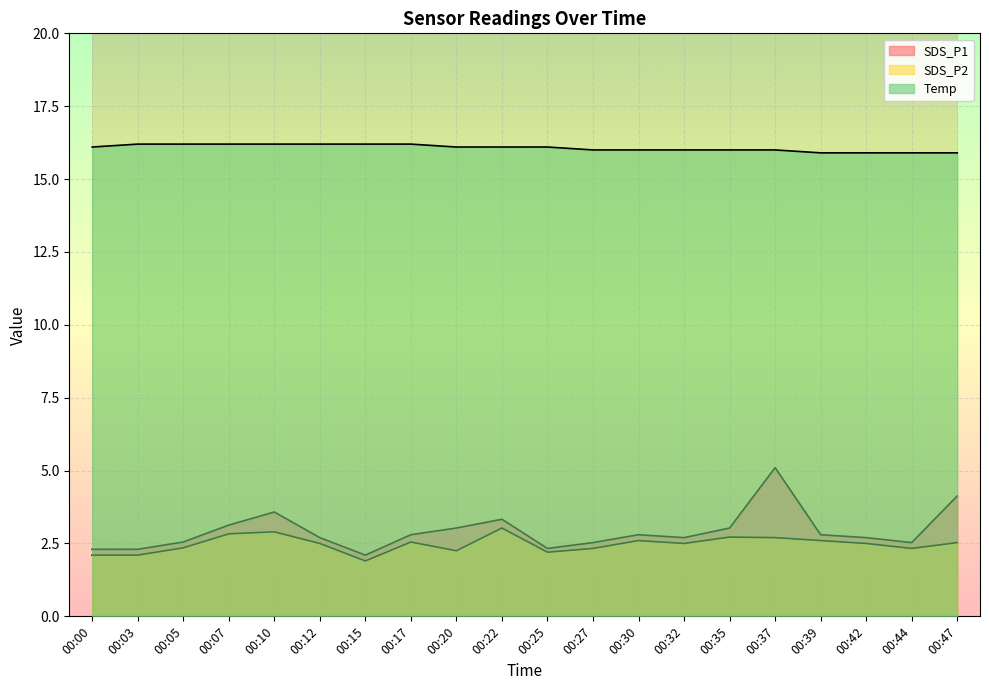

True or false: Temp has more than 1 interior local peaks.

False